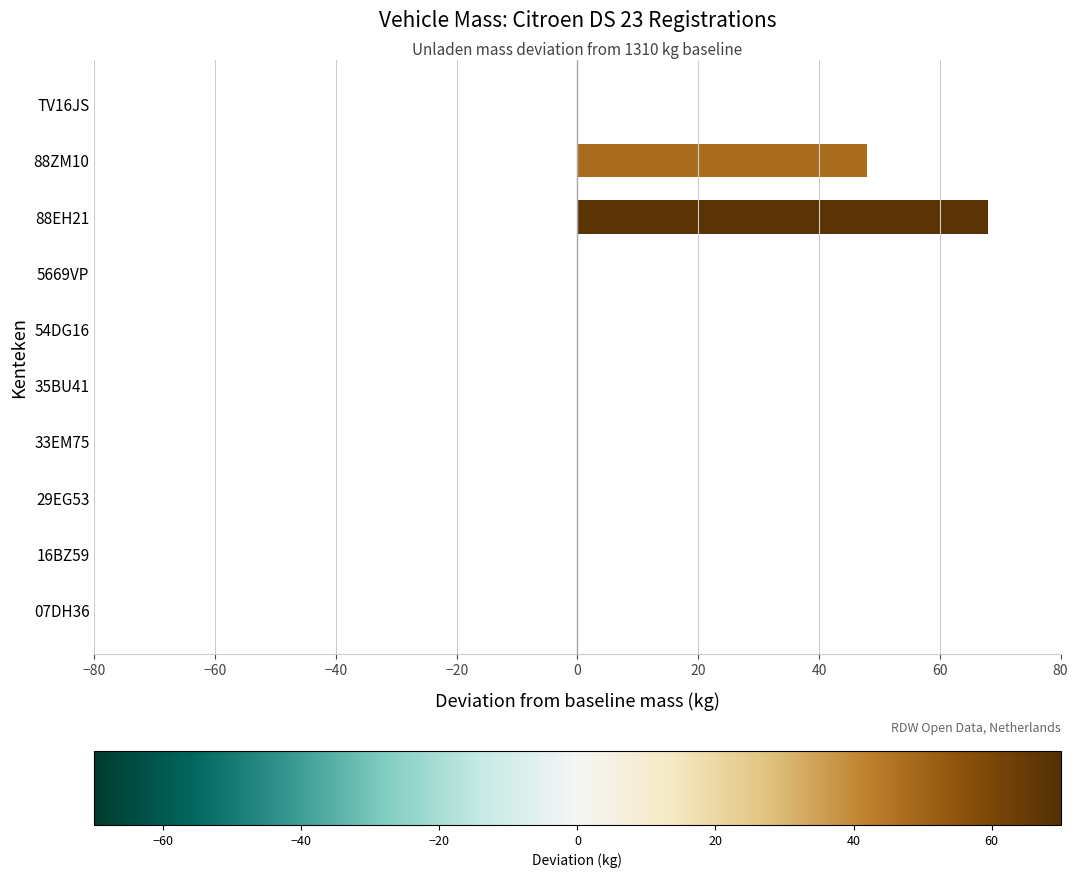

Which label corresponds to the largest value in the chart?

88EH21